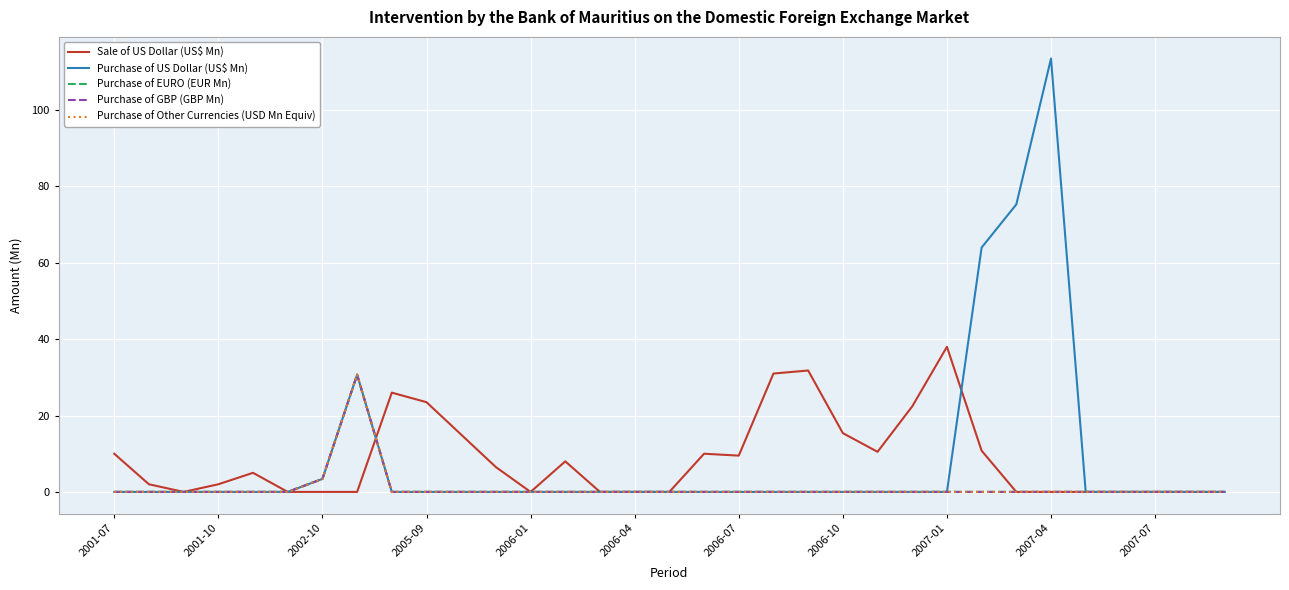

At which label does Sale of US Dollar (US$ Mn) first exceed 2?

2001-07